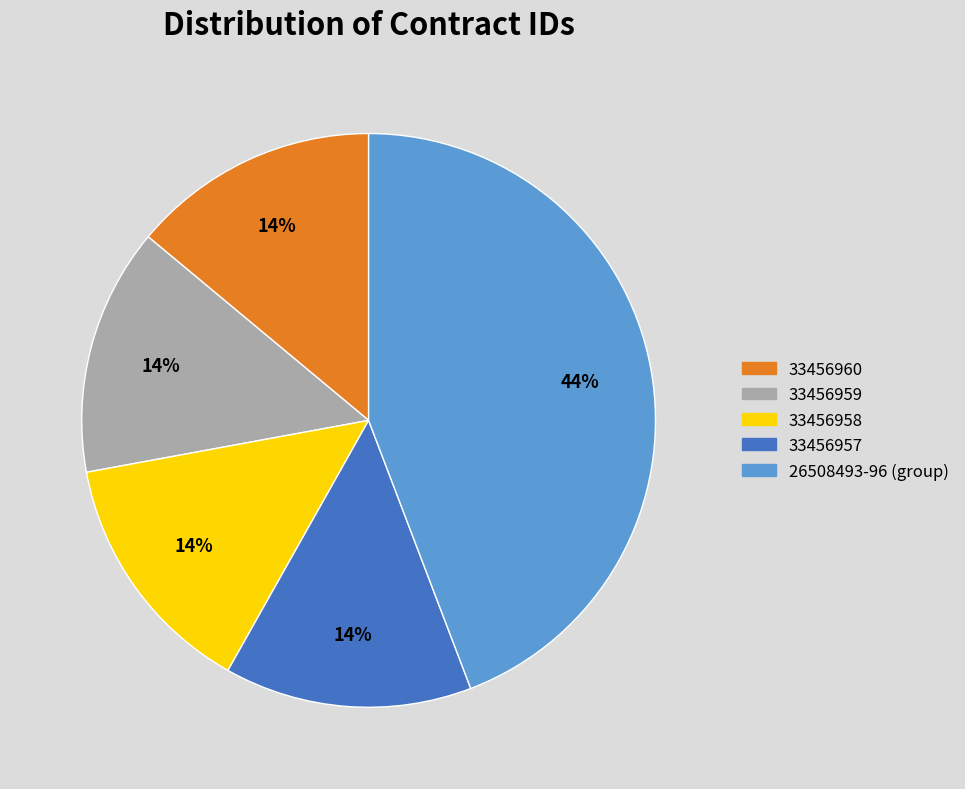

What is the ratio of the value at 33456957 to the value at 33456958?

1.0